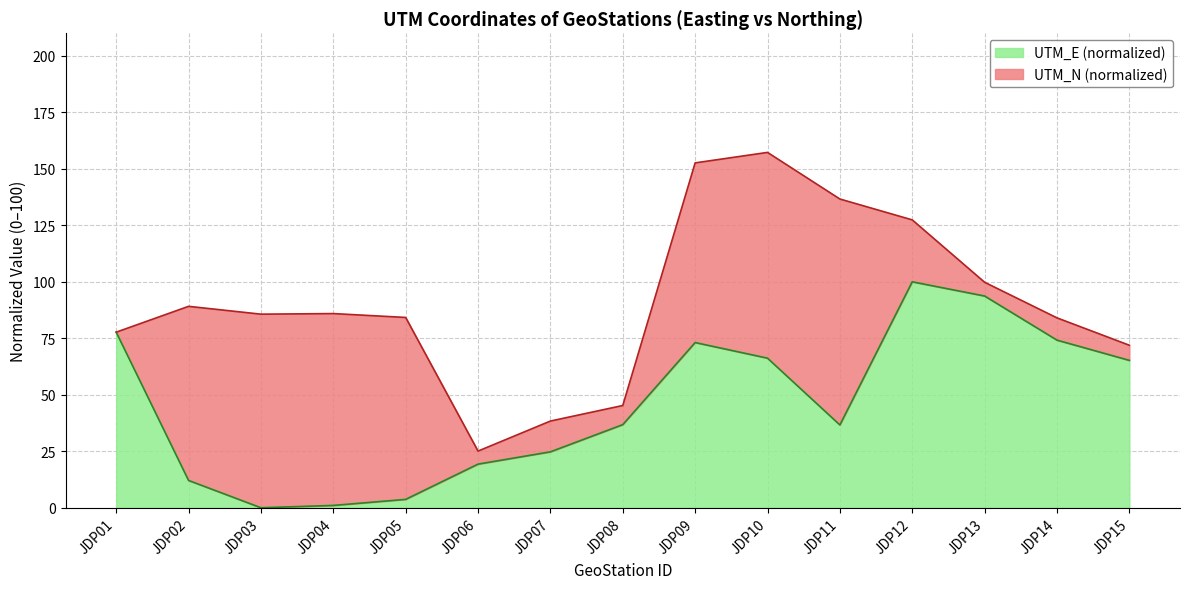

How many categories are shown in the chart?

15